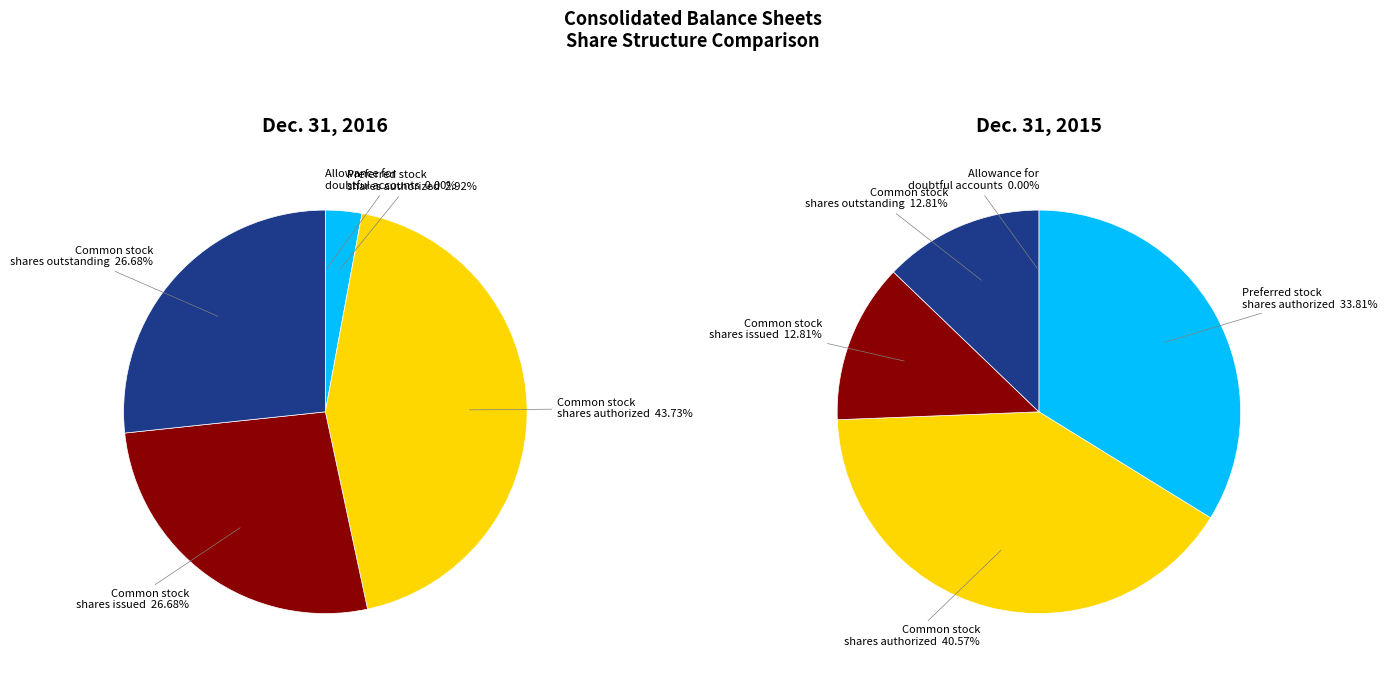

Count the number of slices in the pie.

5